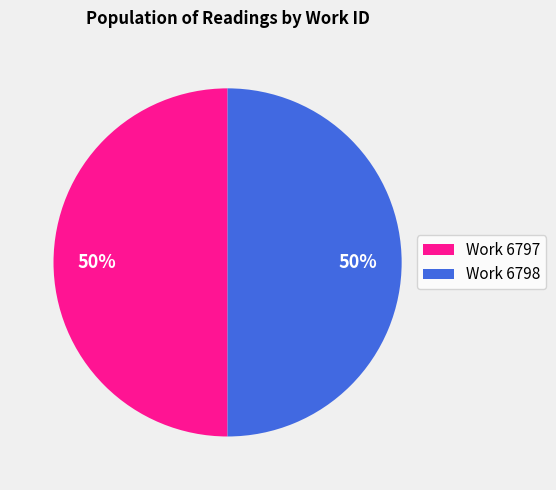

Is it true that Work 6797 is 50% of the pie?

True